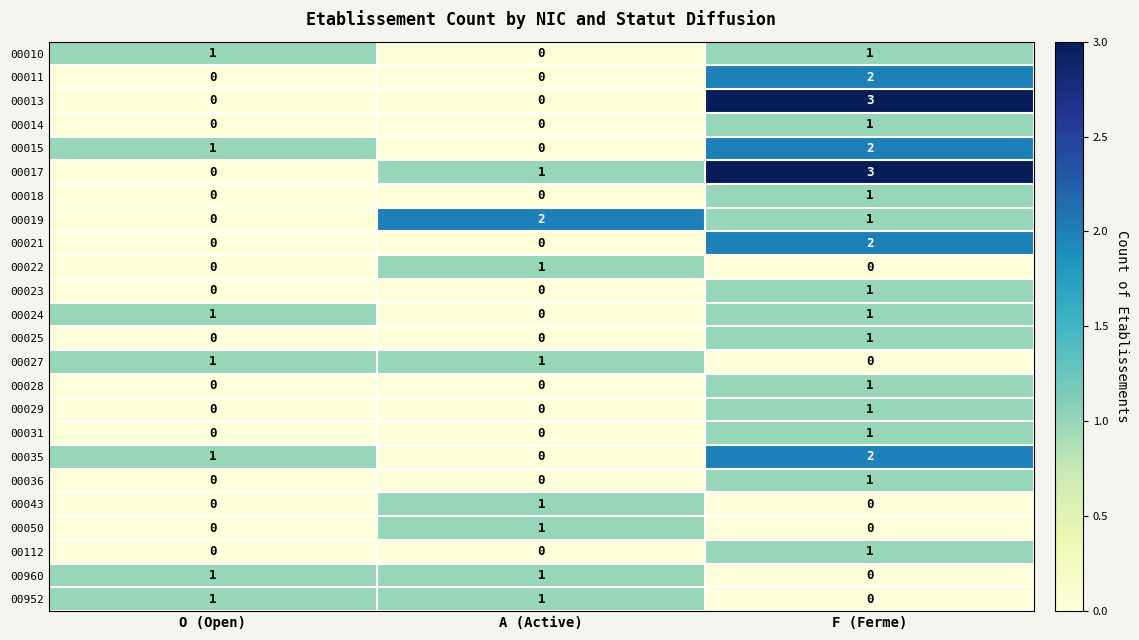

Which series changed the most between O (Open) and A (Active)?

00019